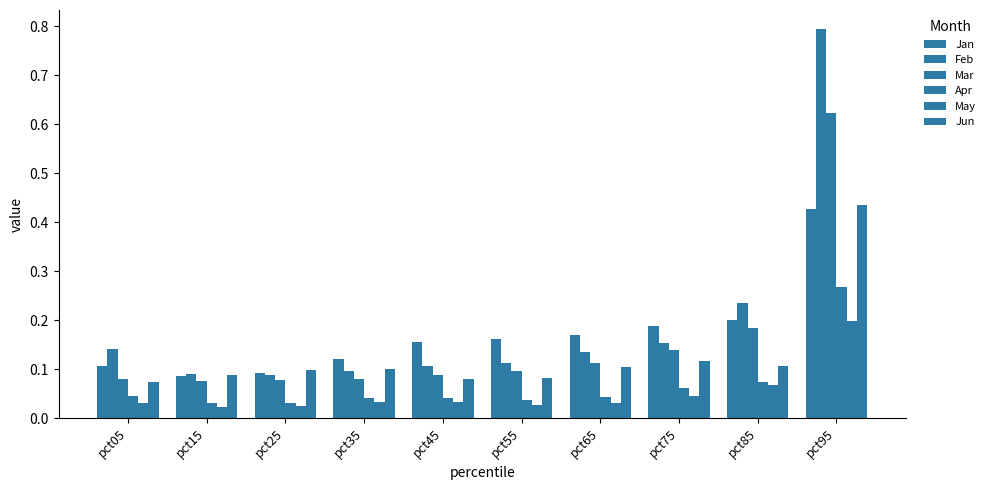

Are the bars grouped side by side (vs. stacked)?

Yes